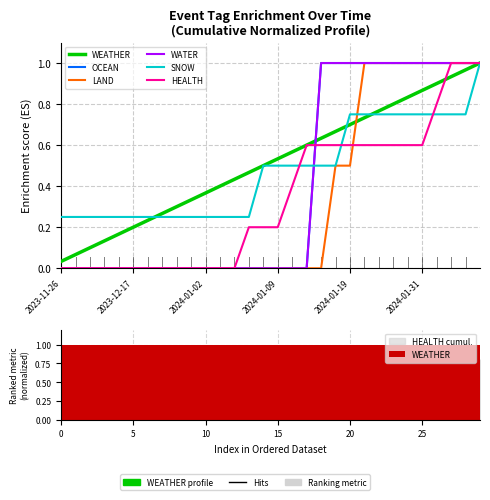

What is the label of the 13th bar from the right?

17